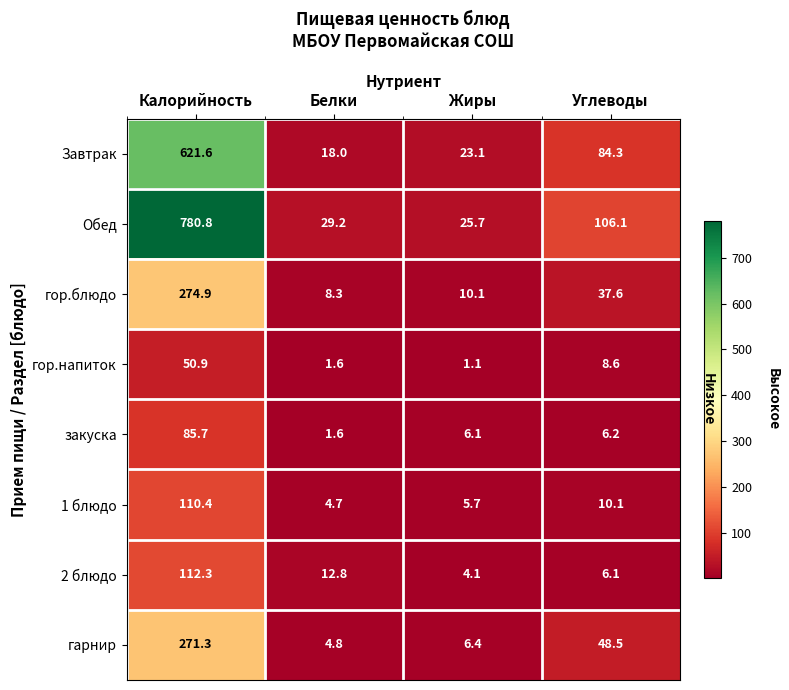

At which category does the chart reach its peak across all series?

Калорийность